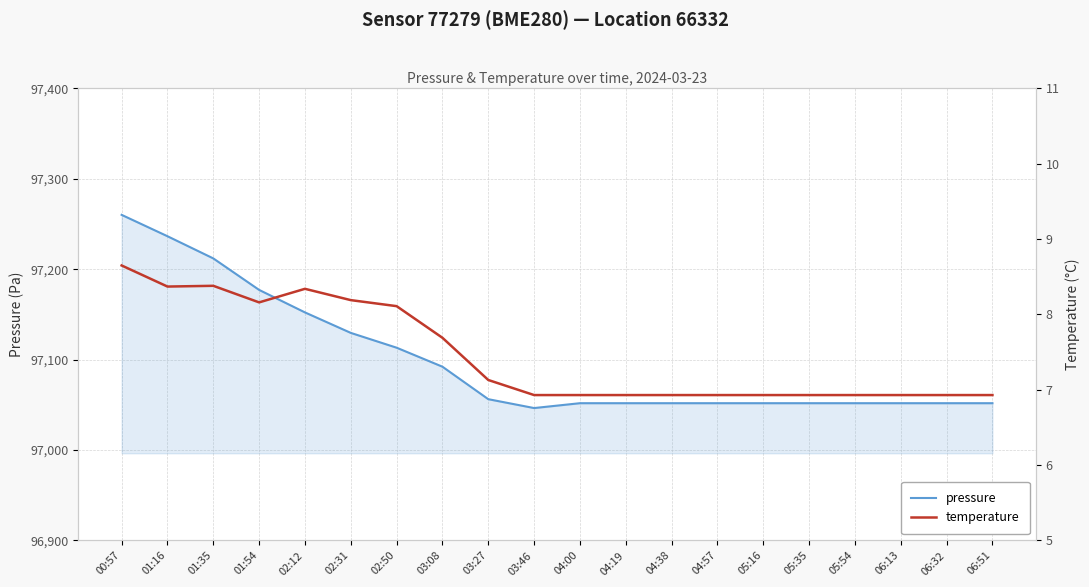

Reading left to right, transcribe all the data shown in this chart.

pressure: 00:57=97260.1	01:16=97236.5	01:35=97212.0	01:54=97177.1	02:12=97152.2	02:31=97129.6	02:50=97113.2	03:08=97092.2	03:27=97056.3	03:46=97046.5	04:00=97051.8	04:19=97051.8	04:38=97051.8	04:57=97051.8	05:16=97051.8	05:35=97051.8	05:54=97051.8	06:13=97051.8	06:32=97051.8	06:51=97051.8
temperature: 00:57=8.7	01:16=8.4	01:35=8.4	01:54=8.2	02:12=8.3	02:31=8.2	02:50=8.1	03:08=7.7	03:27=7.1	03:46=6.9	04:00=6.9	04:19=6.9	04:38=6.9	04:57=6.9	05:16=6.9	05:35=6.9	05:54=6.9	06:13=6.9	06:32=6.9	06:51=6.9